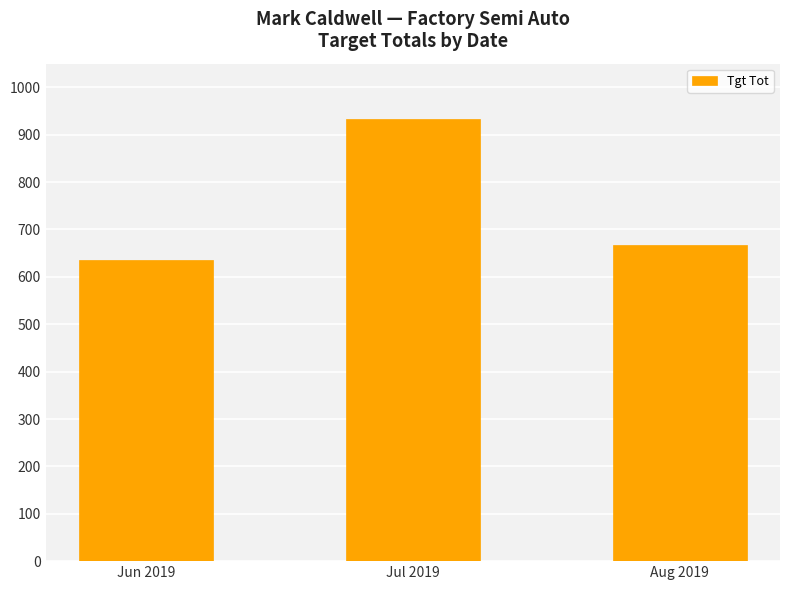

List the labels in order of value, largest first.

Jul 2019, Aug 2019, Jun 2019